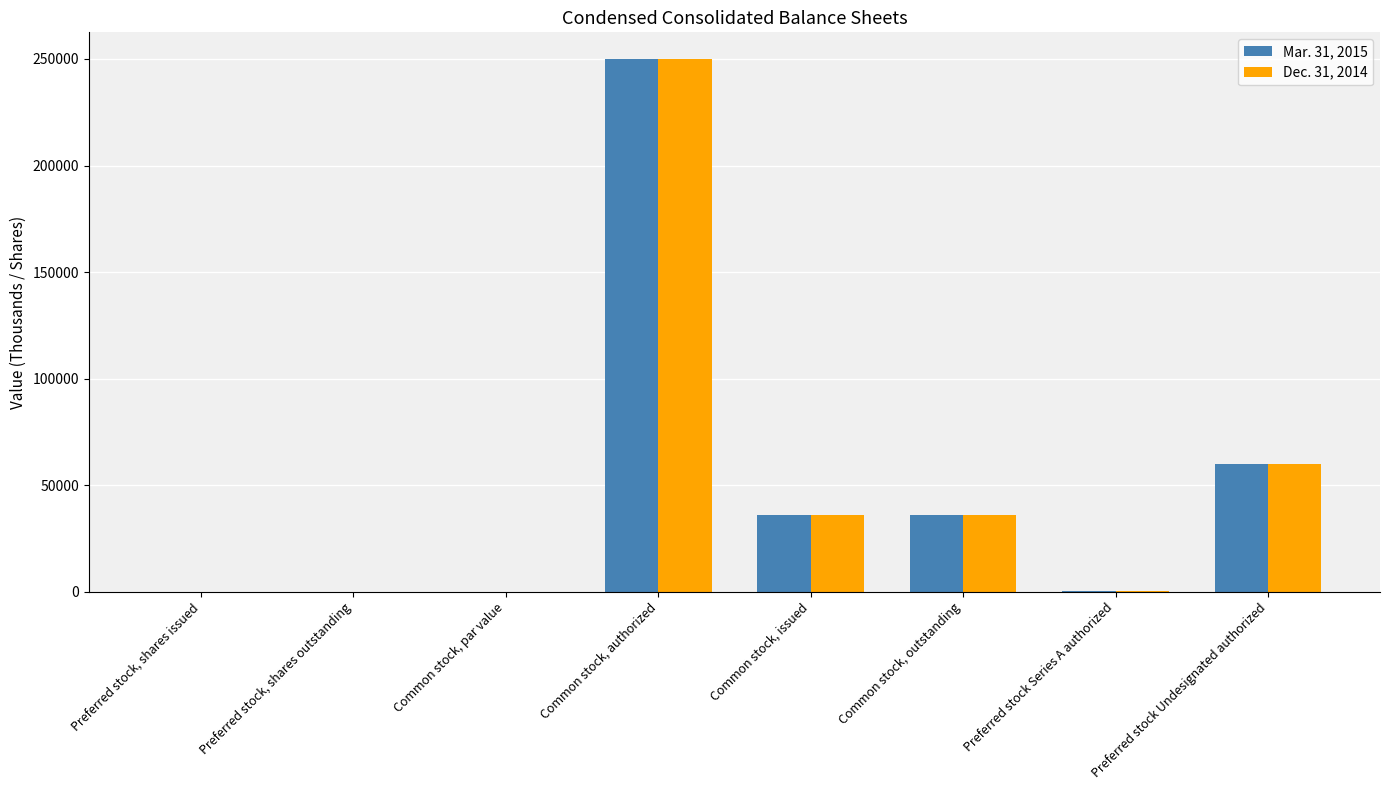

The Dec. 31, 2014 series shows 174035 at Preferred stock, shares outstanding. True or false?

False